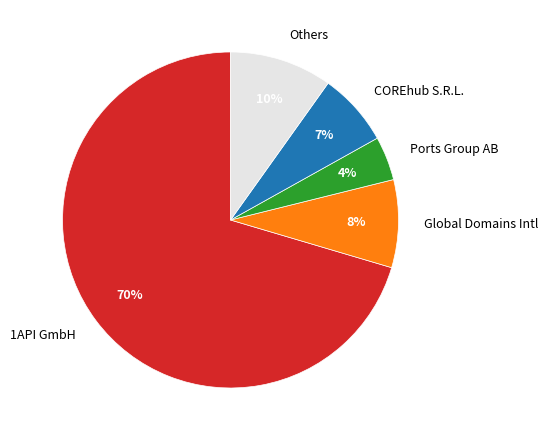

The 1API GmbH slice represents 77% of the pie. True or false?

False